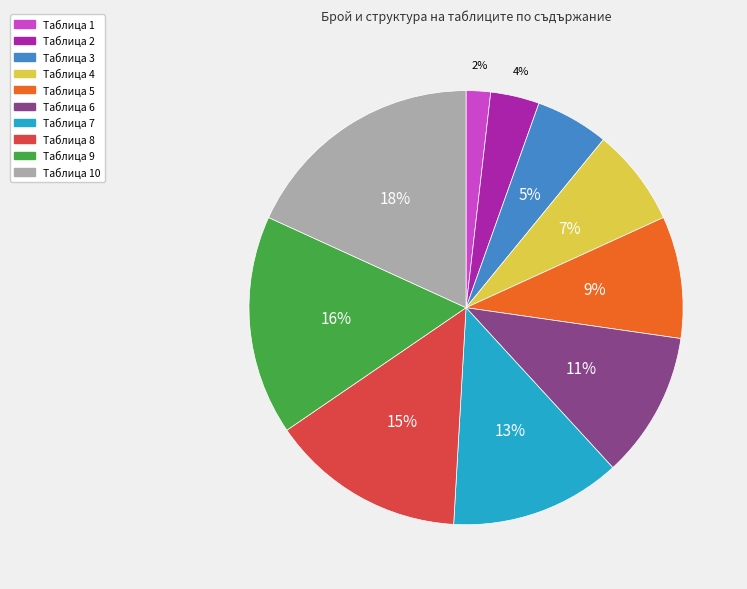

To the nearest percent, what is the average slice percentage?

10%